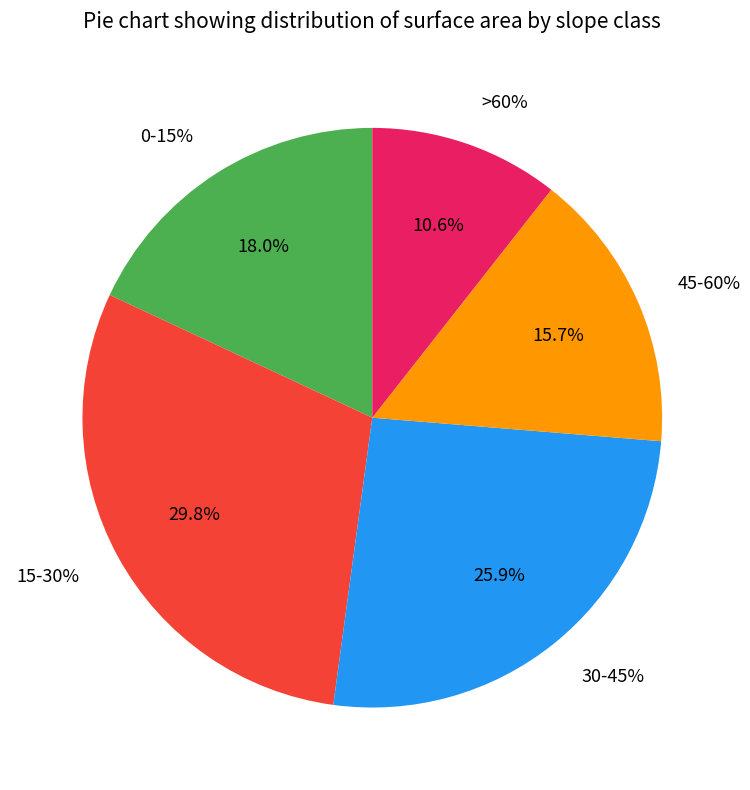

Rank the categories by value from lowest to highest.

>60%, 45-60%, 0-15%, 30-45%, 15-30%